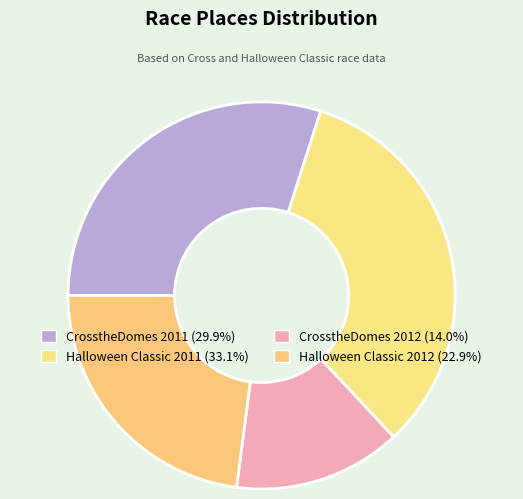

Is it true that CrosstheDomes 2011 is 39% of the pie?

False